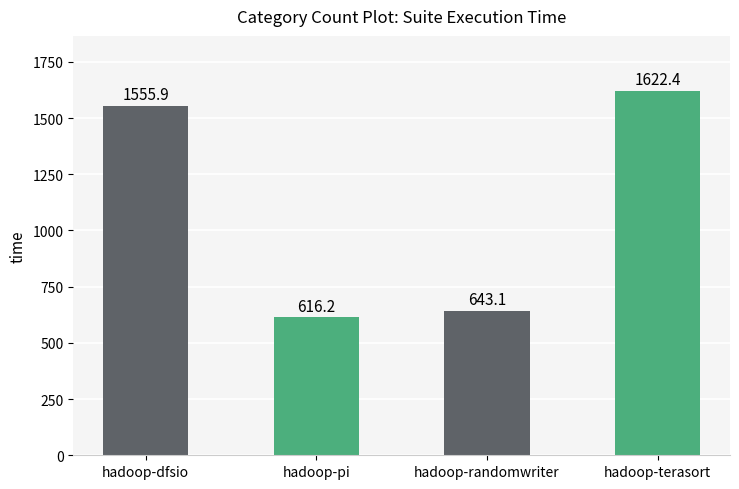

How many categories are shown in the chart?

4